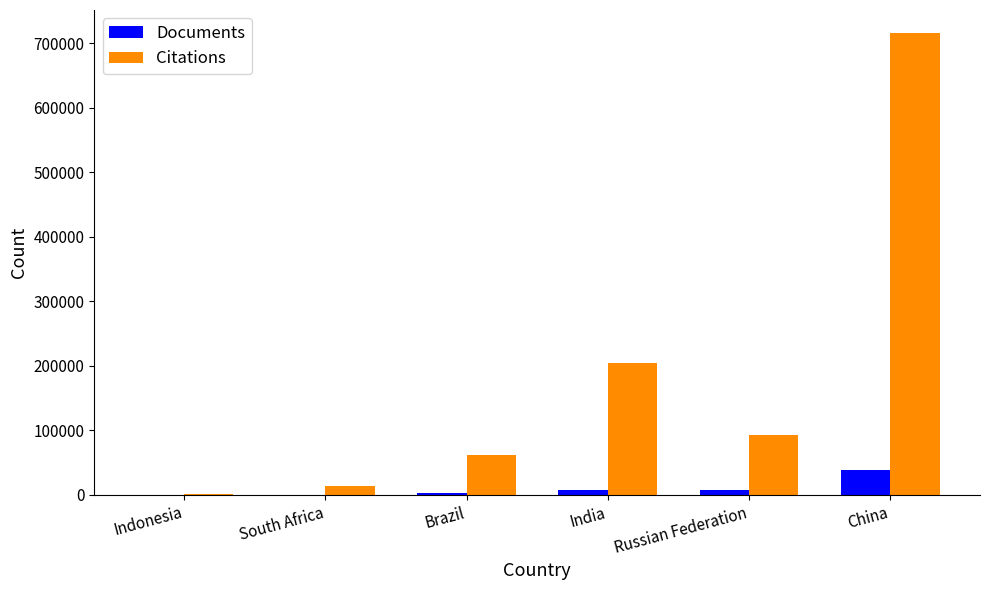

The Citations series shows 60919 at India. True or false?

False